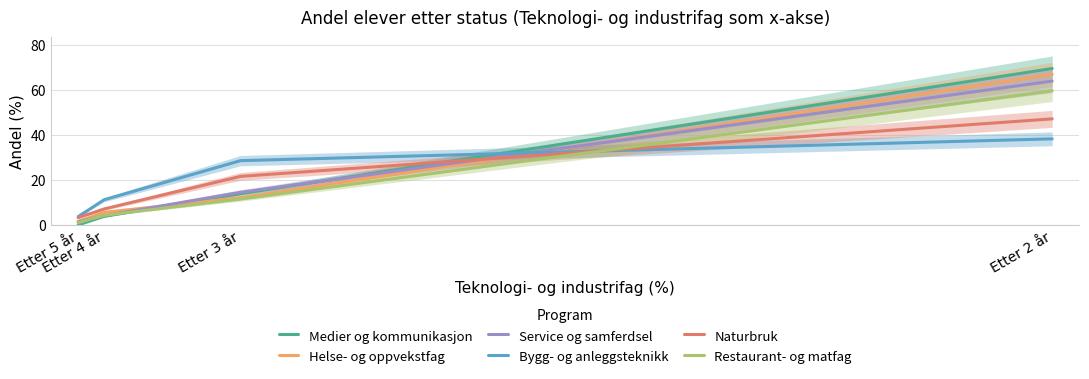

What is the sum of the Restaurant- og matfag values at Etter 2 år and Etter 3 år?

71.2